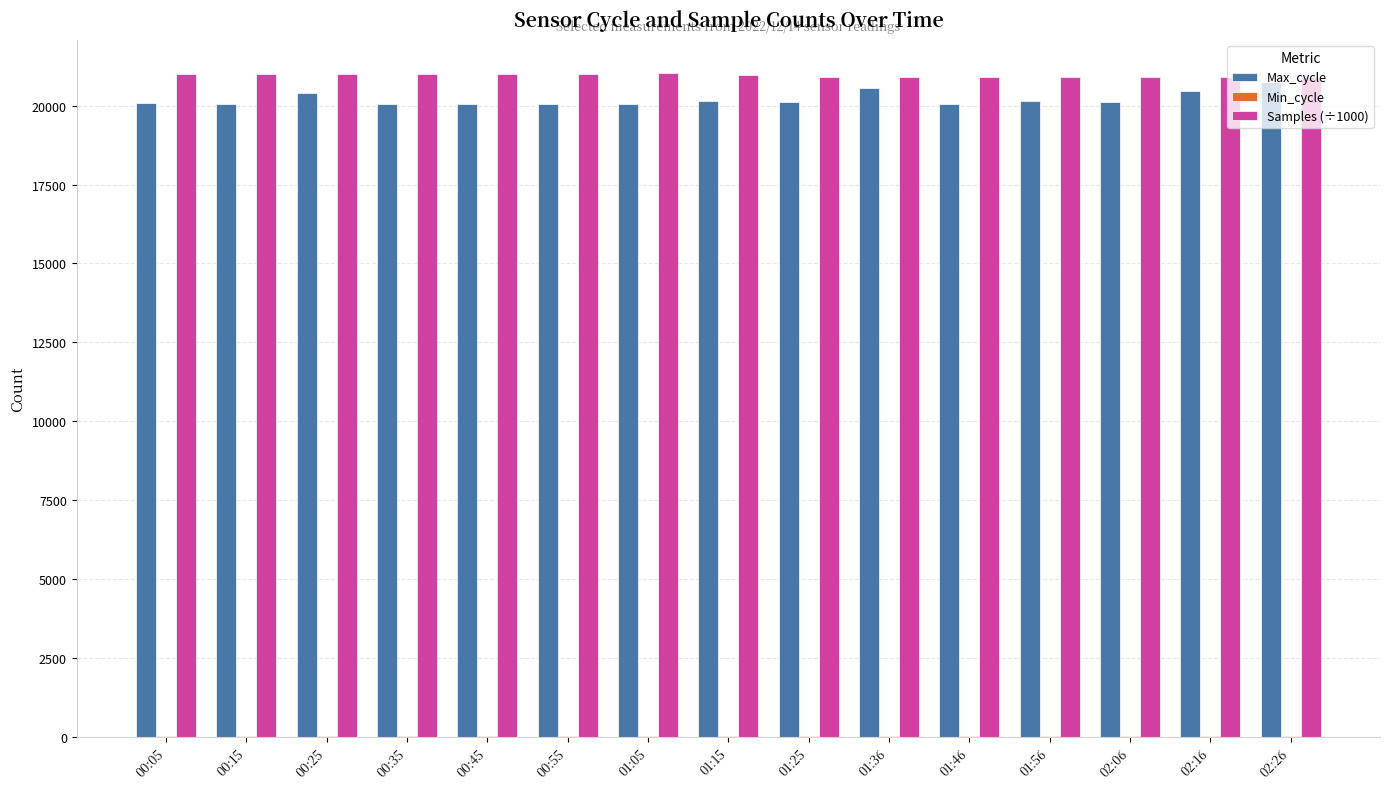

Is the value of Samples (÷1000) at 01:15 greater than the value of Max_cycle at 00:45?

Yes